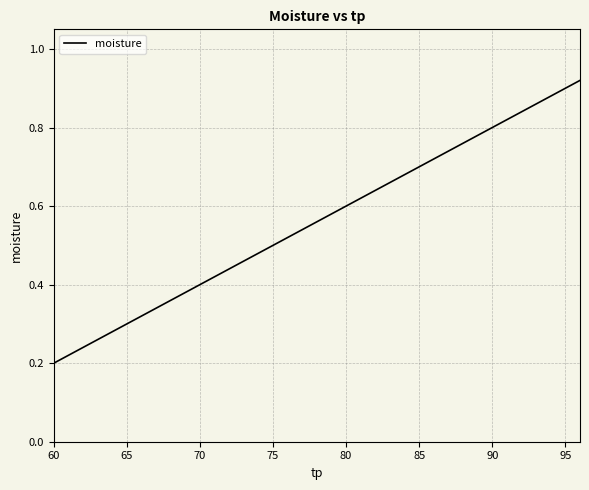

What is the average value?

0.6